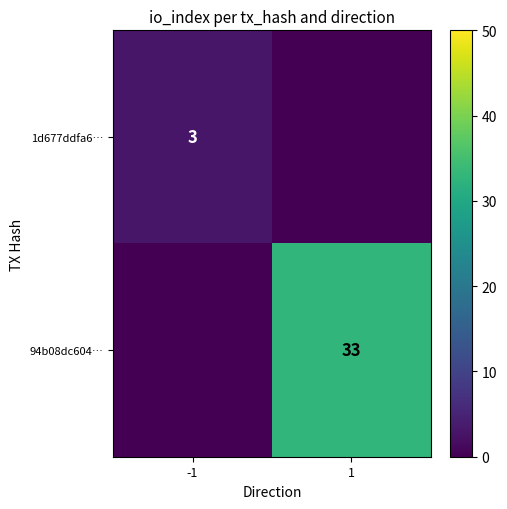

Is the value of 94b08dc604… at 1 greater than the value of 1d677ddfa6… at -1?

Yes